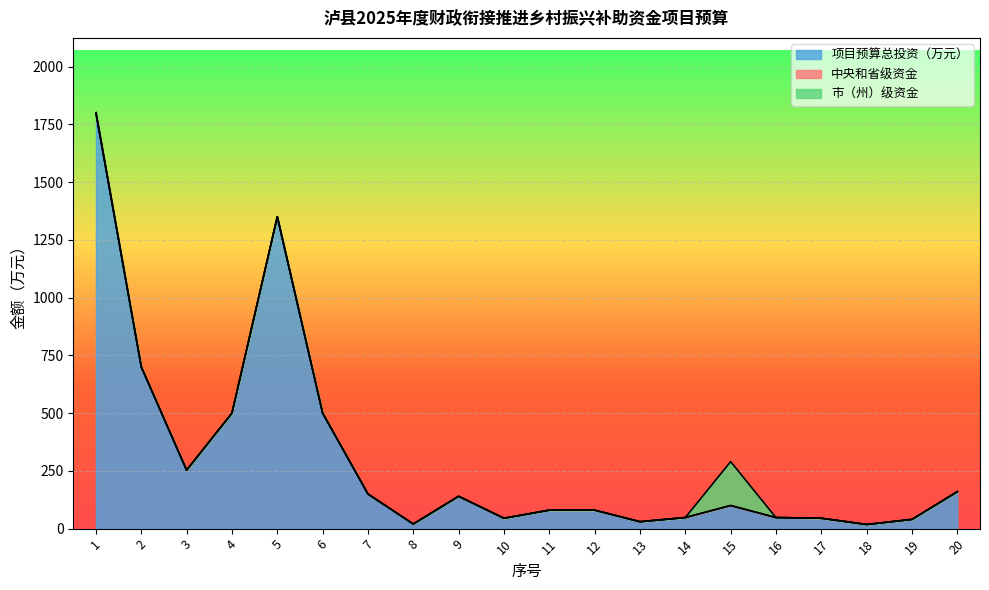

True or false: 中央和省级资金 and 市（州）级资金 intersect in this chart.

False